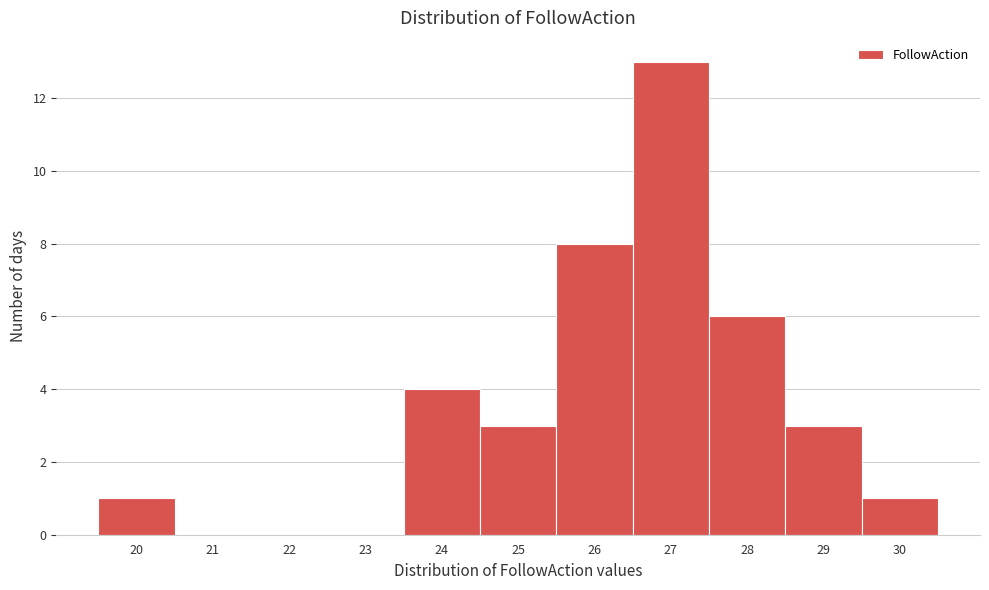

How tall is the bar that spans 29.5 to 30.5 on the x-axis? The values are not printed on the chart, so give them approximately, as read against the axis.

1